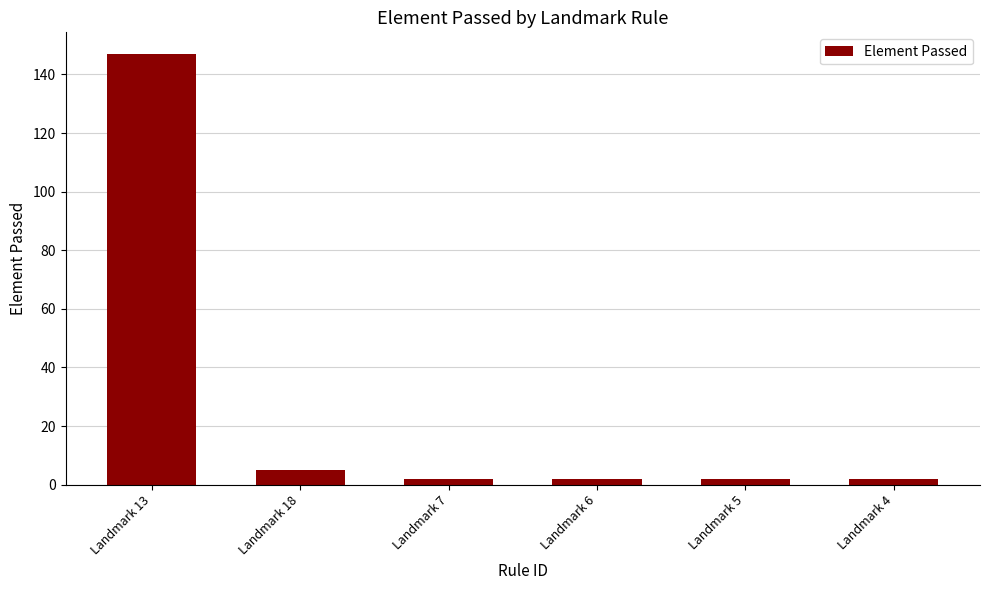

What is the label of the 5th bar from the right?

Landmark 18